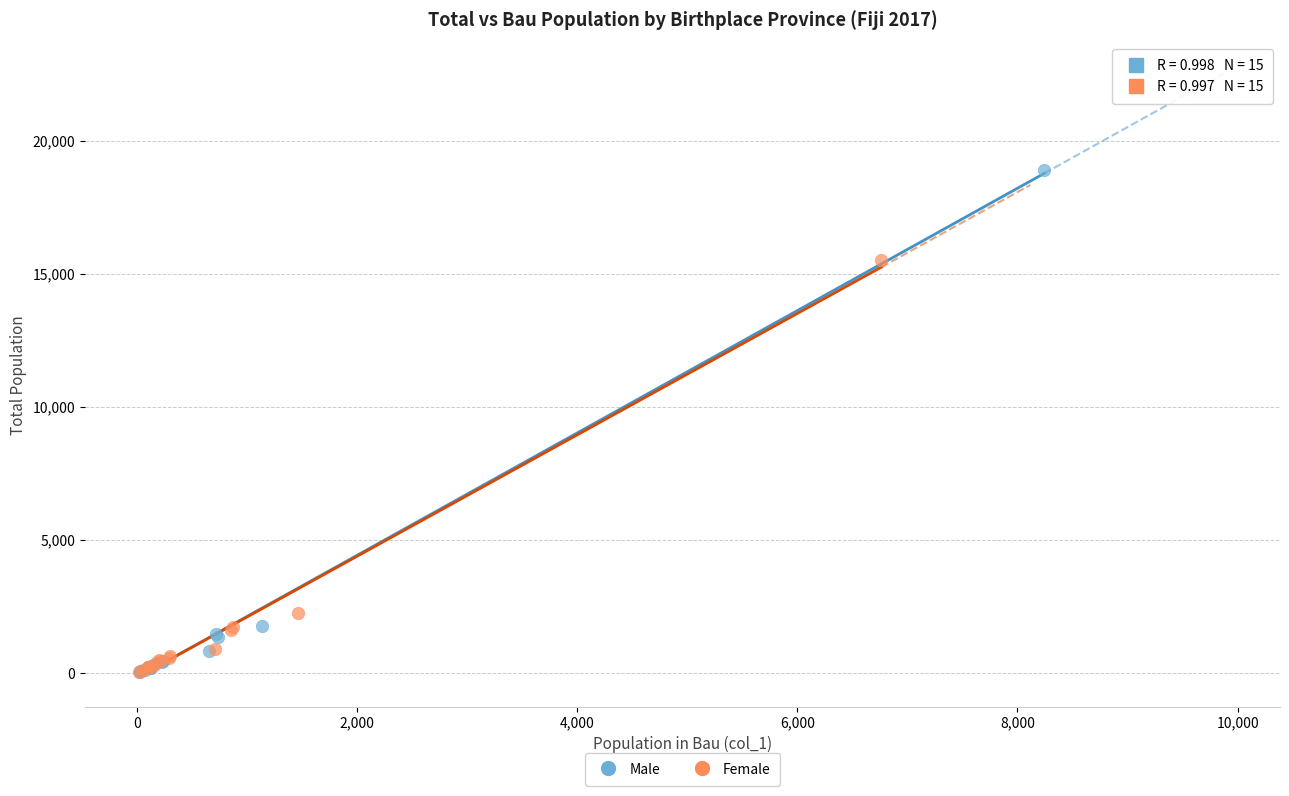

Which series contains the highest Y value?

Male